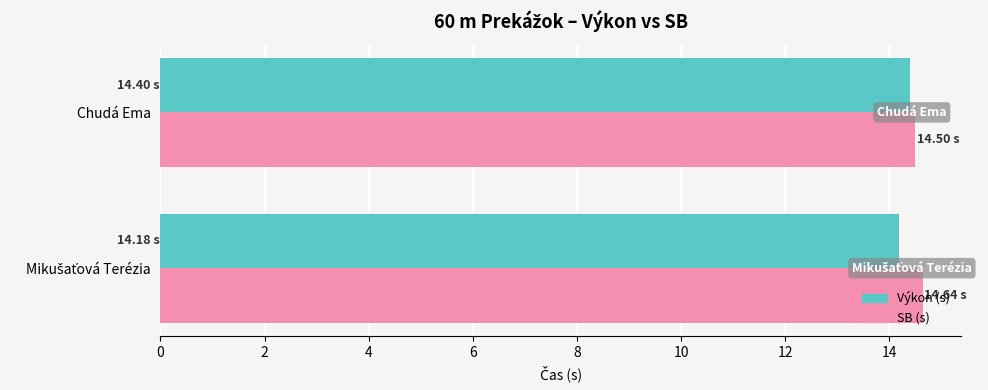

What is the total value across all series at Chudá Ema?

28.9